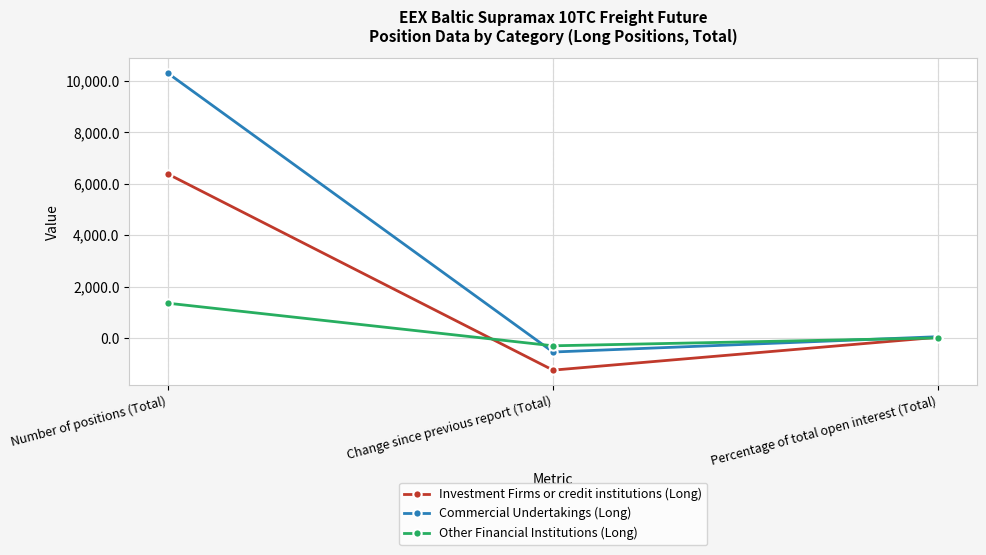

What is the smallest value displayed?

-1244.0